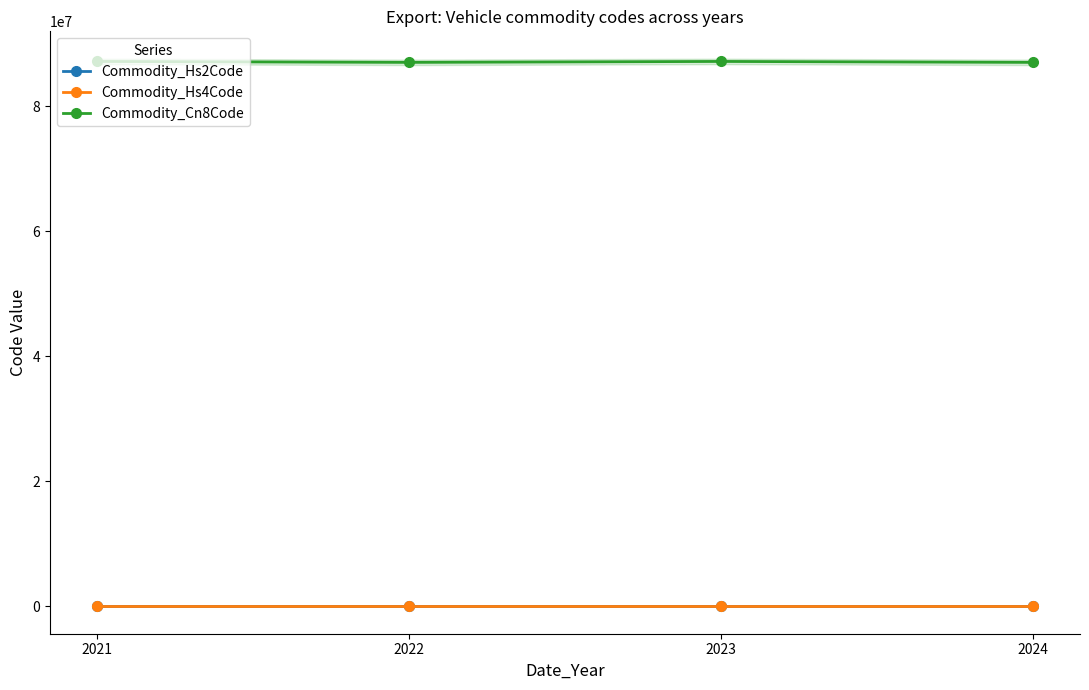

What is the maximum value shown in the chart?

87163980